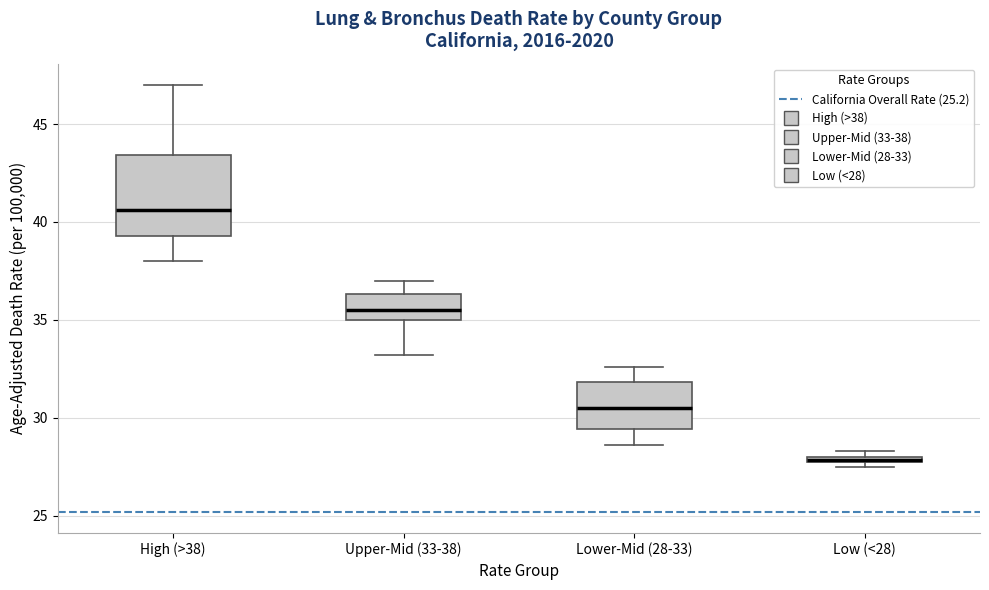

Which box's median line is the lowest?

Low (<28)